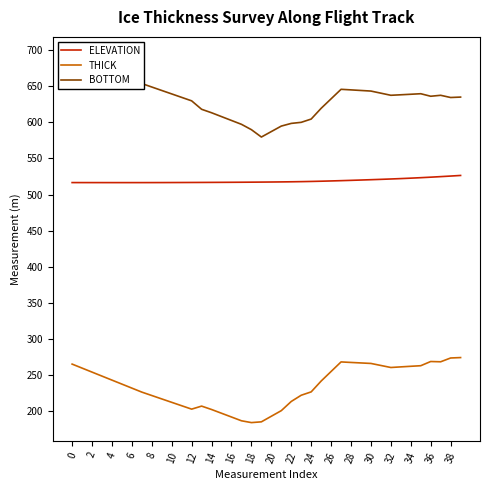

True or false: ELEVATION and THICK cross at least once.

False